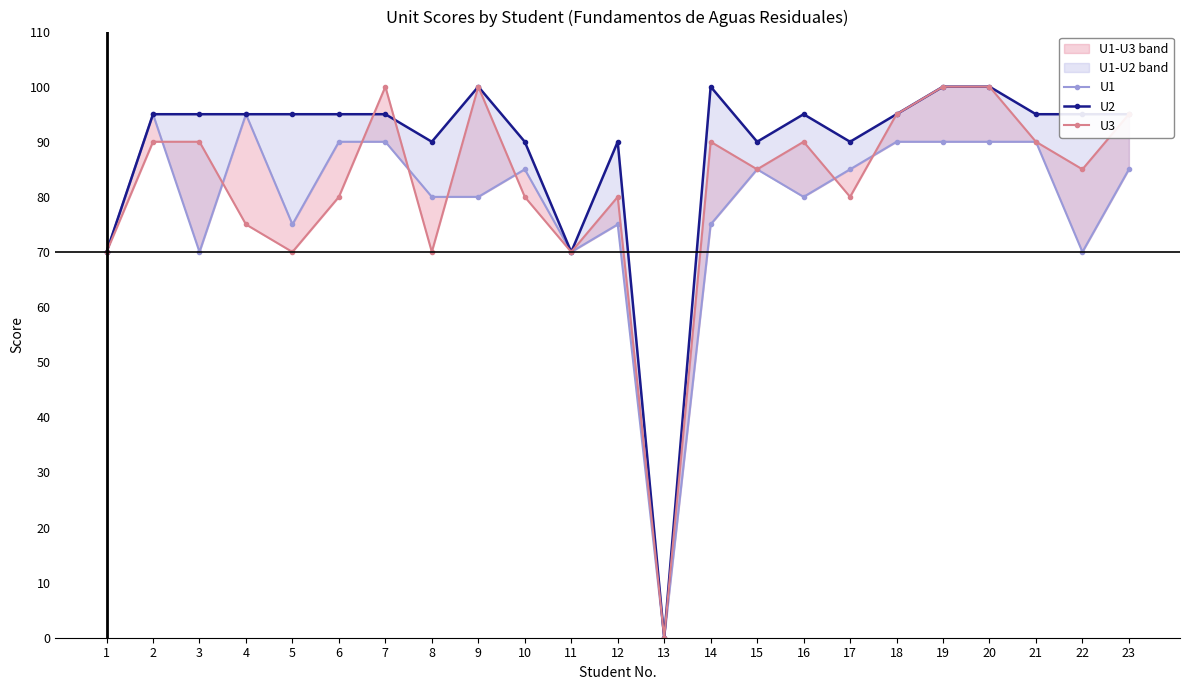

After their last crossing, which series has the higher values: U3 or U2?

U2